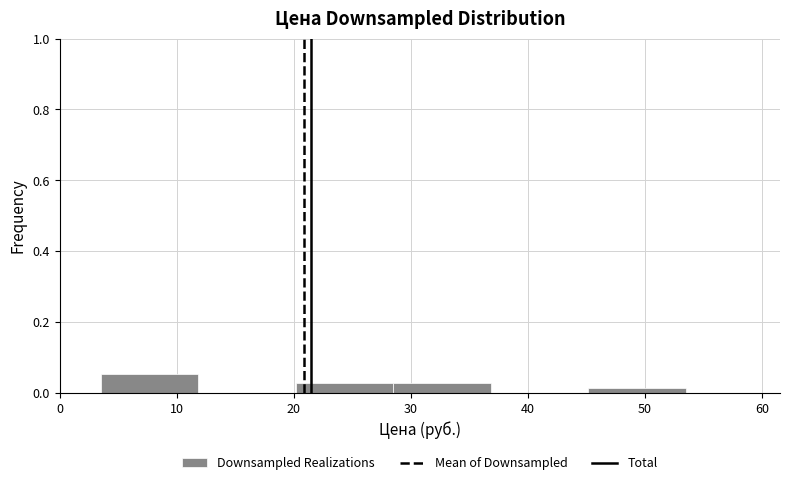

What is the height of the bar covering 29 to 37 on the x-axis? Neither the bar edges nor the heights are printed on the chart, so give them approximately, as read against the axes.

0.02